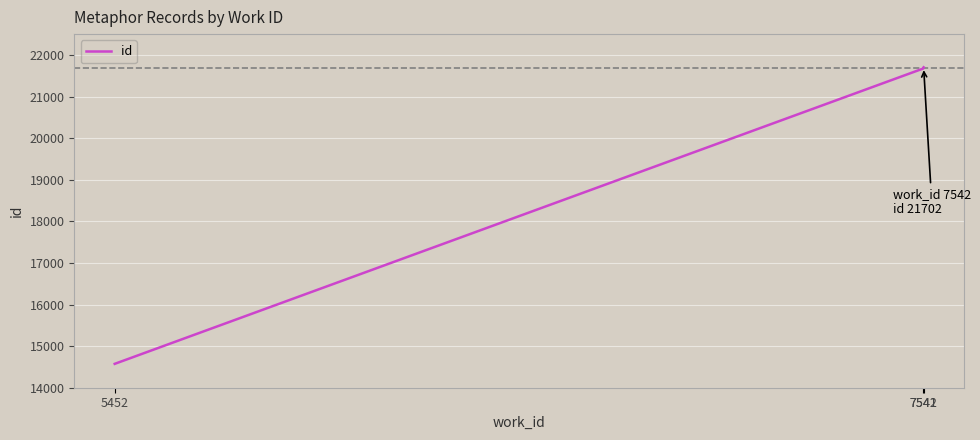

Does the chart display data point markers on the line(s)?

No